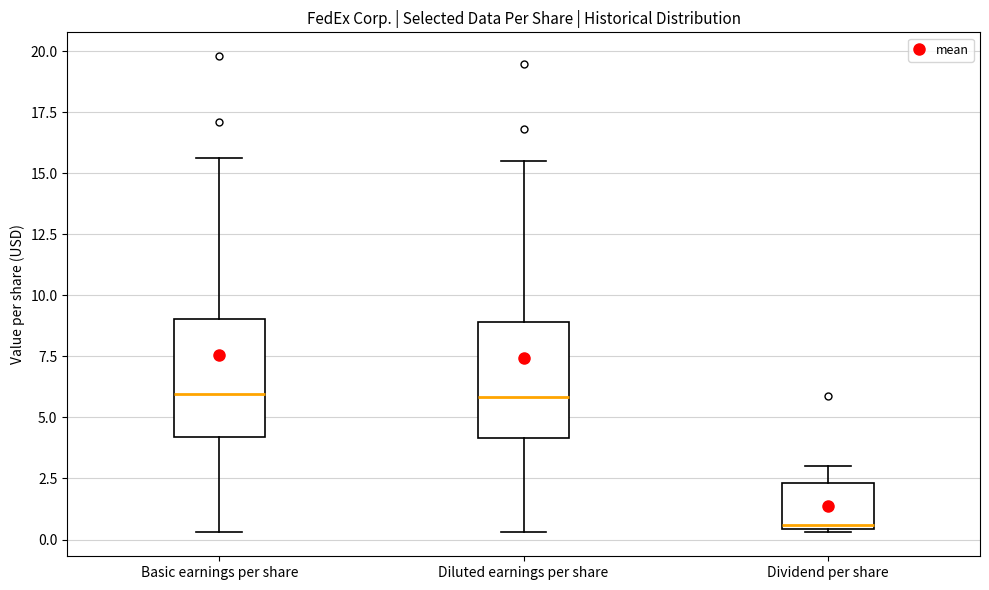

Which box's median line is the lowest?

Dividend per share